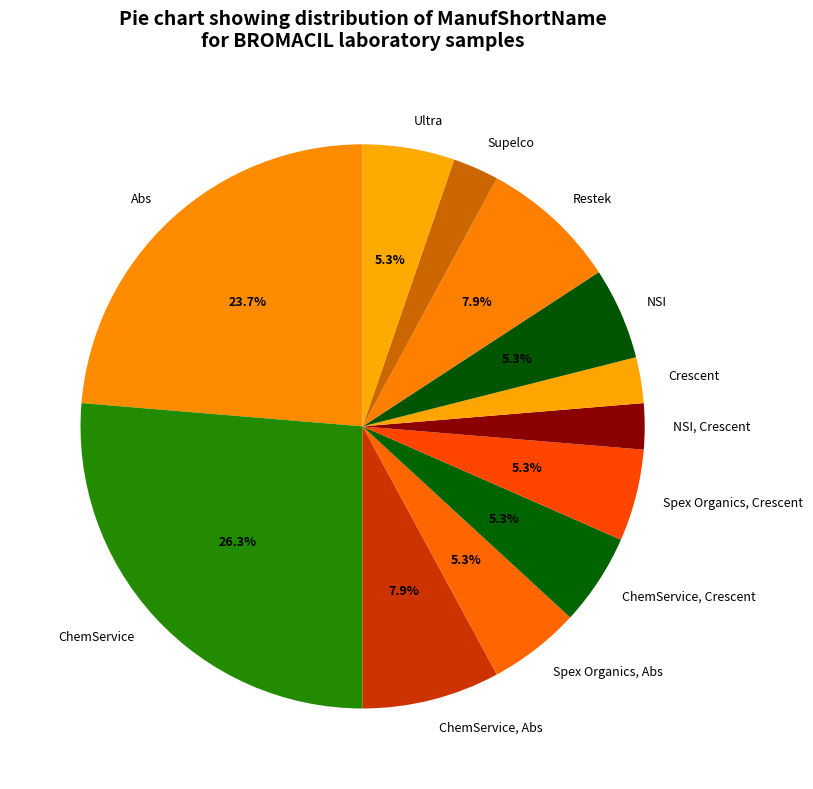

Between ChemService and NSI, which is larger?

ChemService